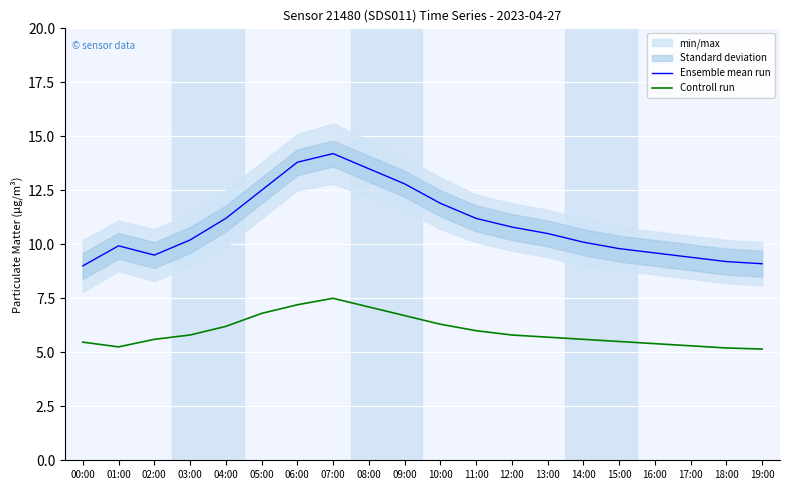

What value does the Ensemble mean run series have at 19:00?

9.1